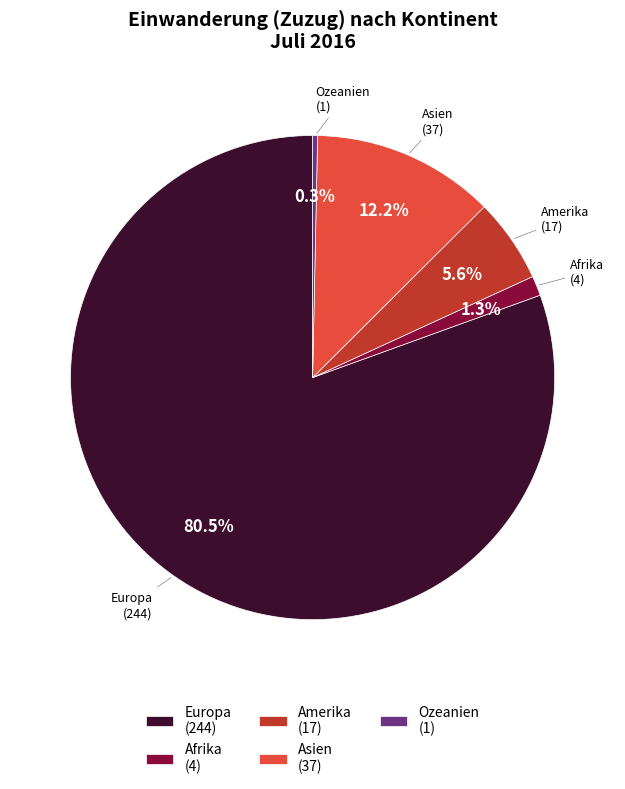

What is the ratio of the value at Amerika to the value at Ozeanien?

17.0